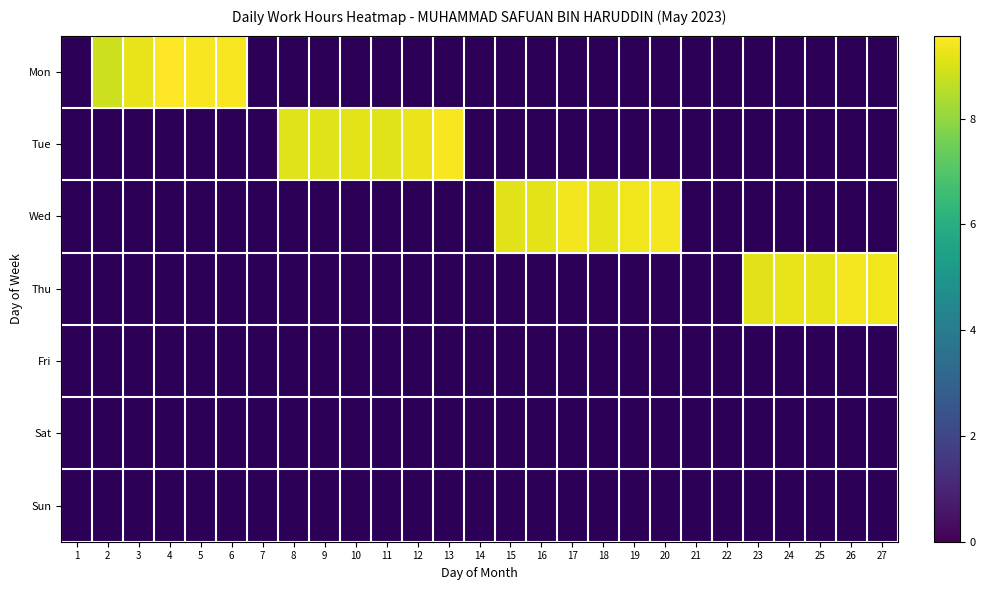

Is the value of Sun at 14 greater than the value of Mon at 18?

No